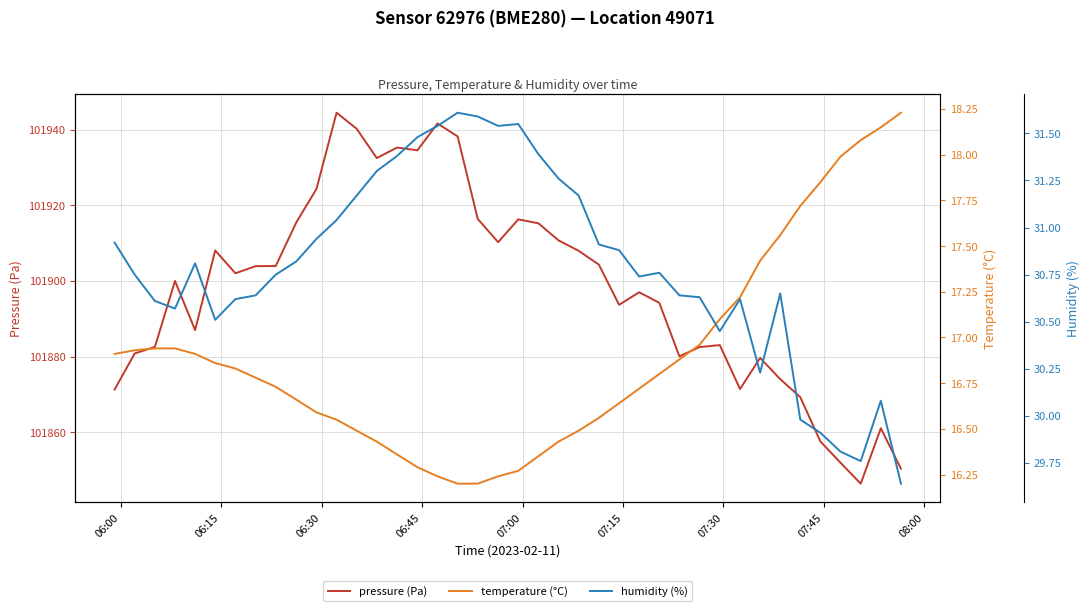

How many series are shown in this chart?

3